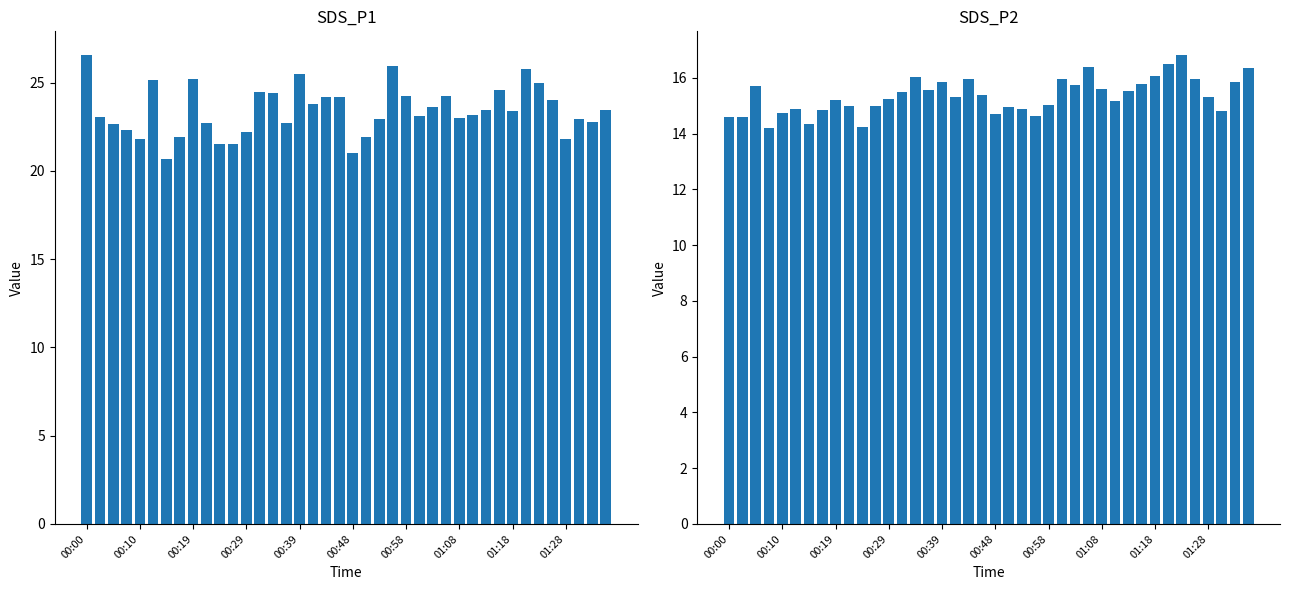

What position from the right is 14?

26